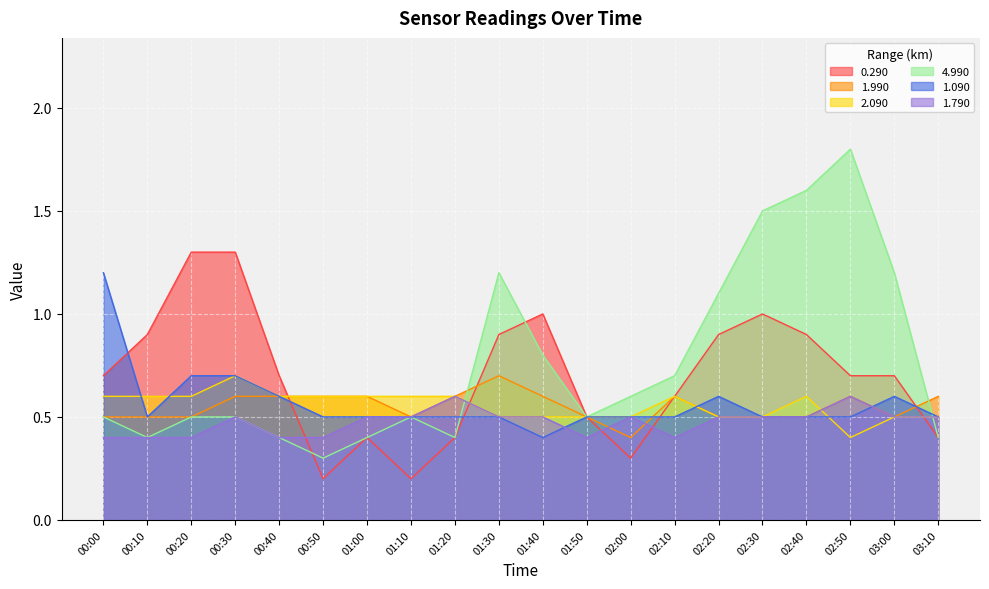

The value of 4.990 at 02:30 is 2.5. True or false?

False